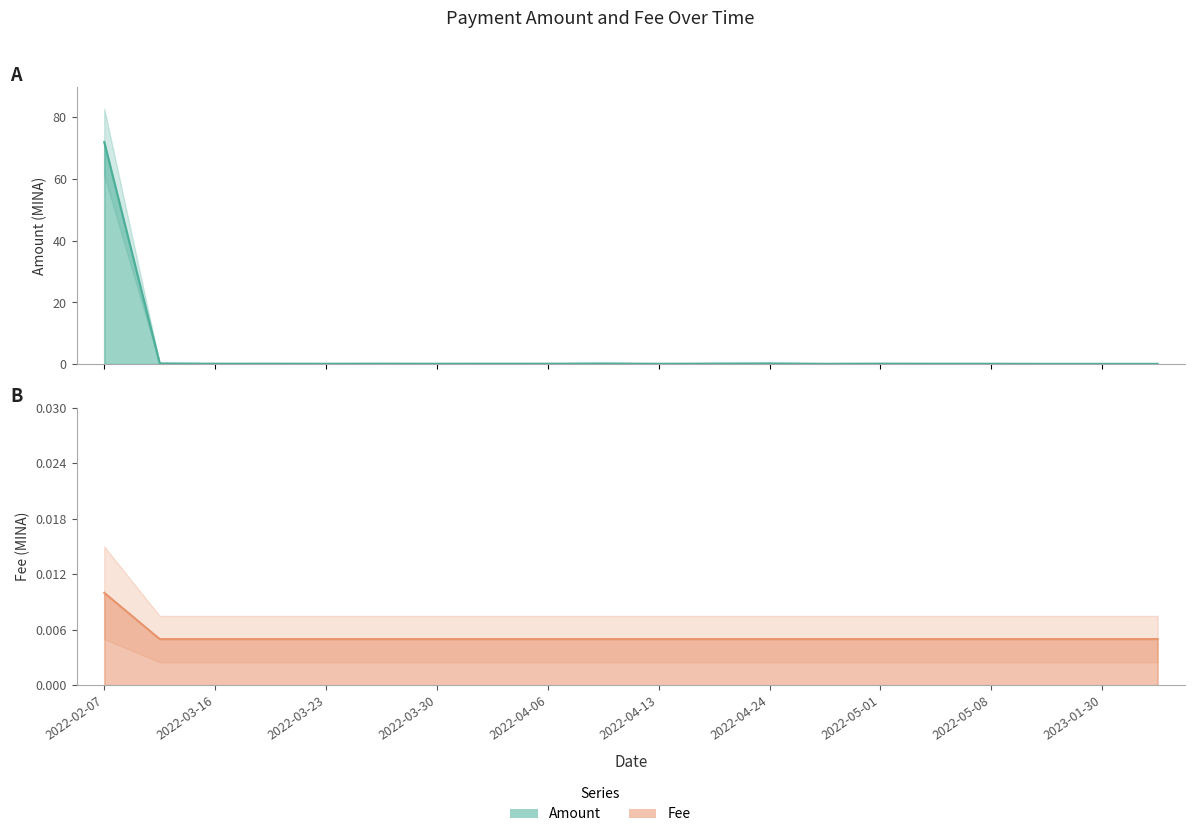

Is the value of Fee at 2022-04-17 greater than the value of Amount at 2022-05-08?

No